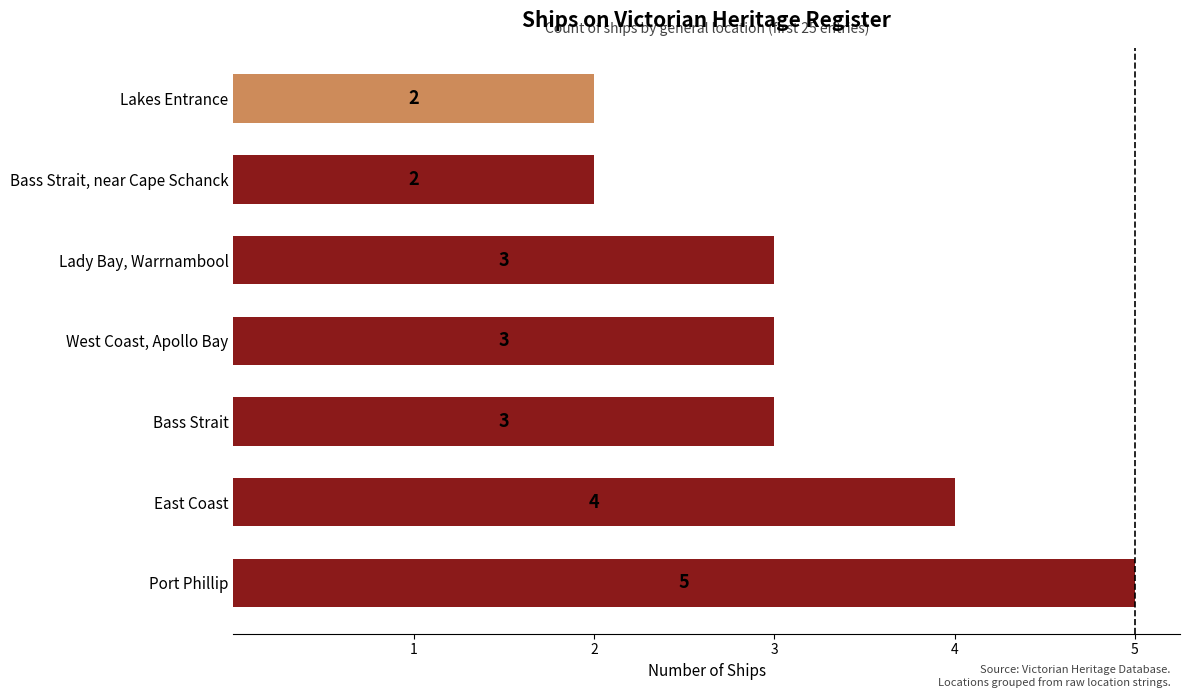

What is the ratio of the value at East Coast to the value at Port Phillip?

0.8